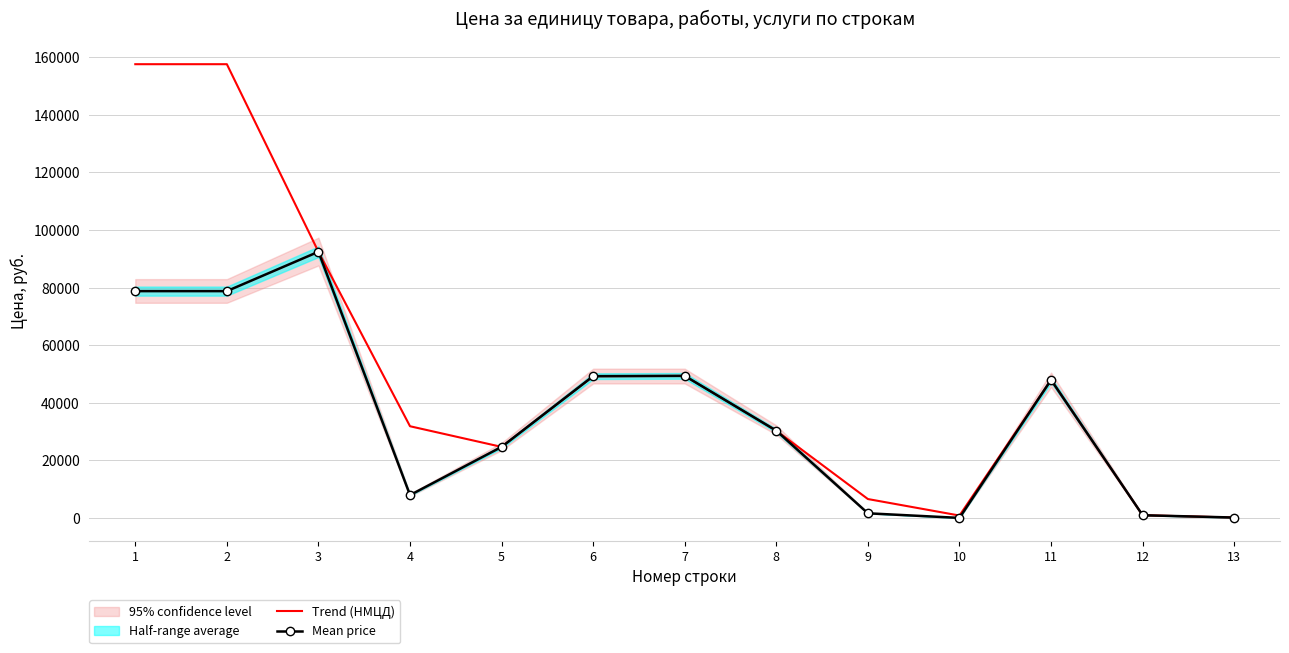

What is the total value across all series at 13?

357.3